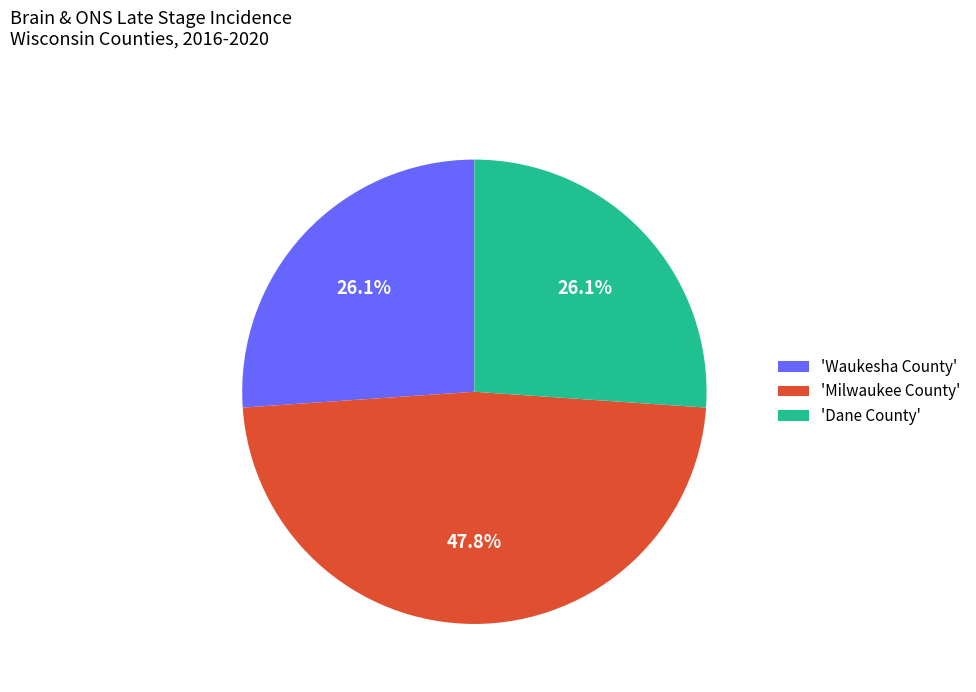

Between 'Waukesha County' and 'Milwaukee County', which is larger?

'Milwaukee County'